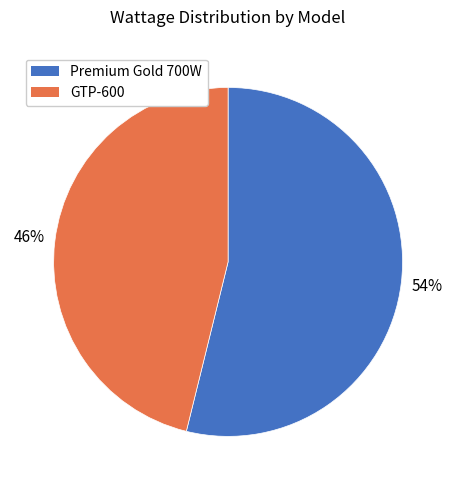

Combined, do Premium Gold 700W and GTP-600 account for over 50%?

Yes